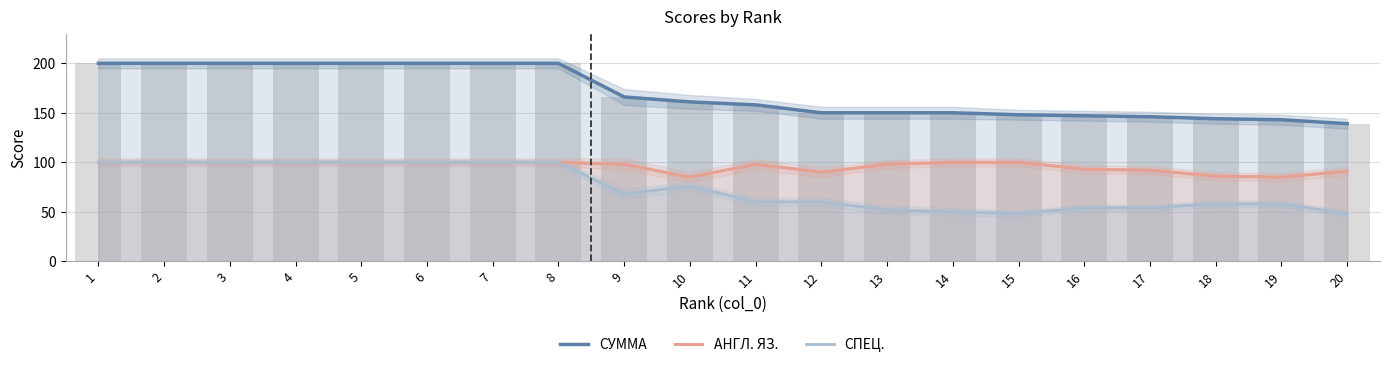

Count the number of categories in the chart.

20